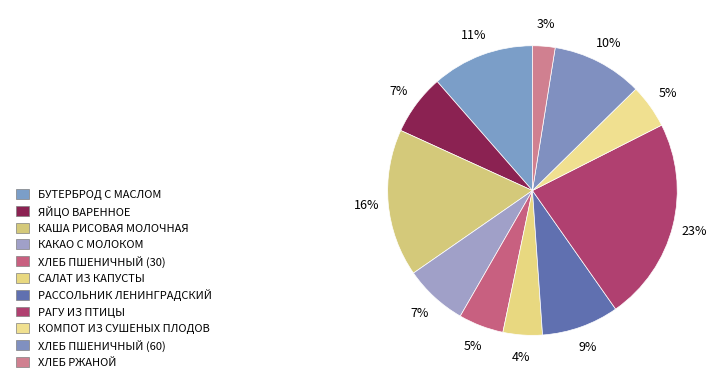

Between ХЛЕБ РЖАНОЙ and РАГУ ИЗ ПТИЦЫ, which is larger?

РАГУ ИЗ ПТИЦЫ